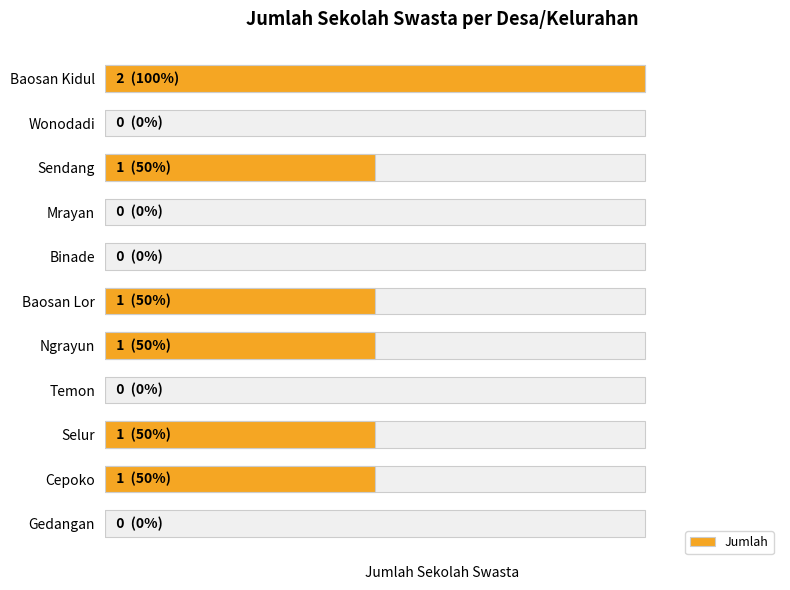

List the labels in order of value, smallest first.

Wonodadi, Mrayan, Binade, Temon, Gedangan, Sendang, Baosan Lor, Ngrayun, Selur, Cepoko, Baosan Kidul